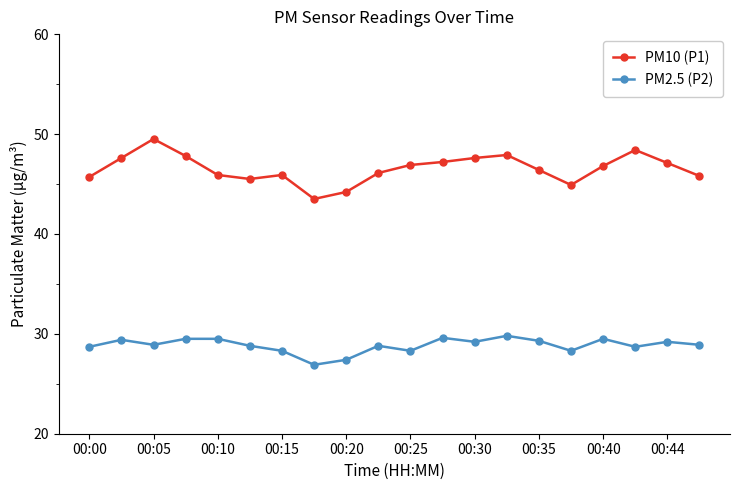

True or false: PM10 (P1) has more than 2 interior local peaks.

True